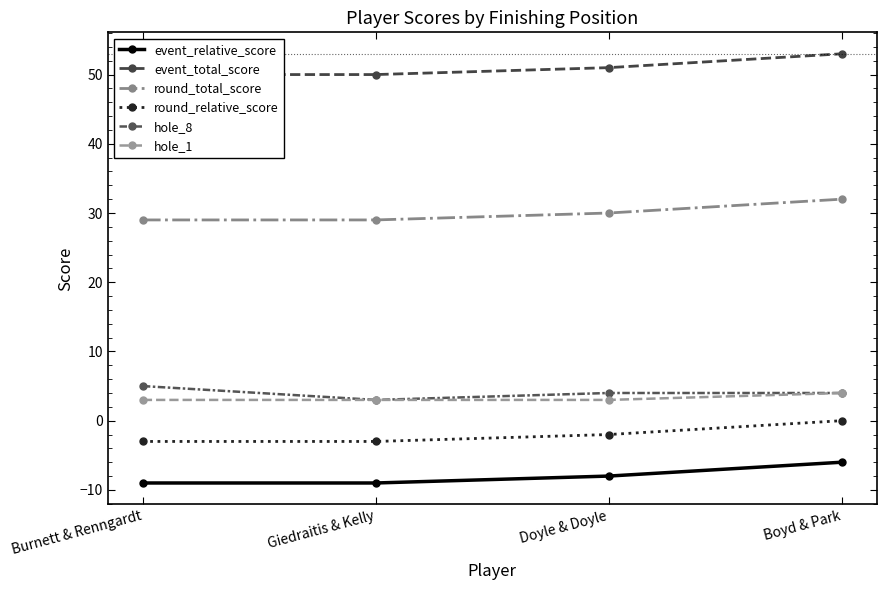

What is the sum of the event_relative_score values at Doyle & Doyle and Giedraitis & Kelly?

-17